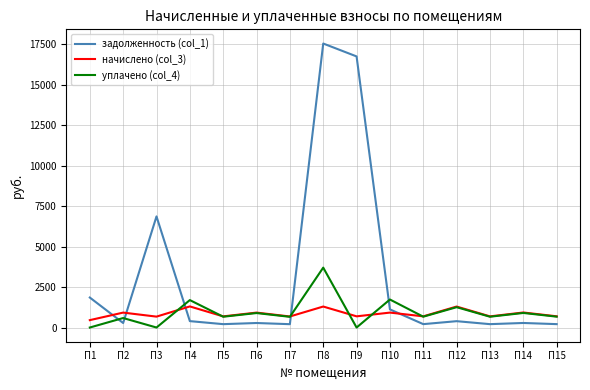

Between П1 and П6, which series saw the biggest shift?

задолженность (col_1)